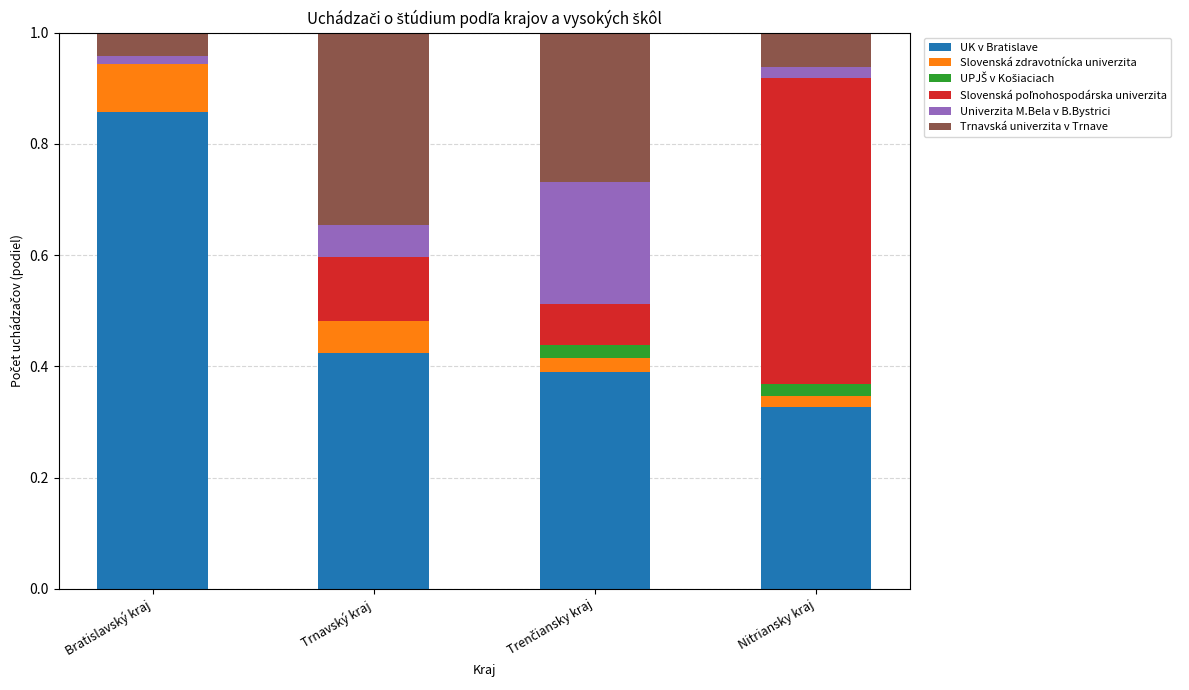

What is the total value across all series at Trnavský kraj?

1.0